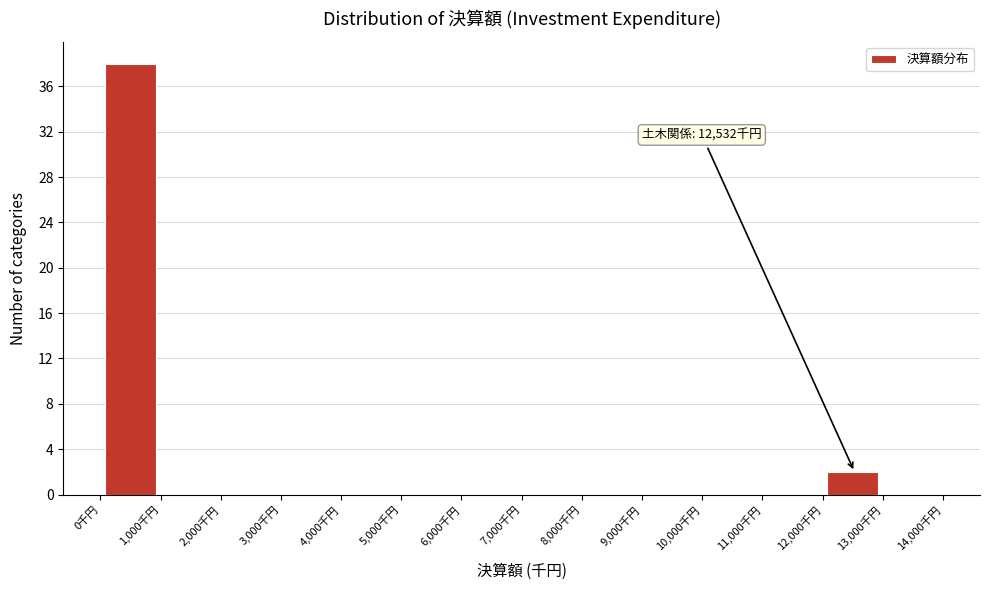

Over which range of the x-axis is the bar tallest?

0 to 1000